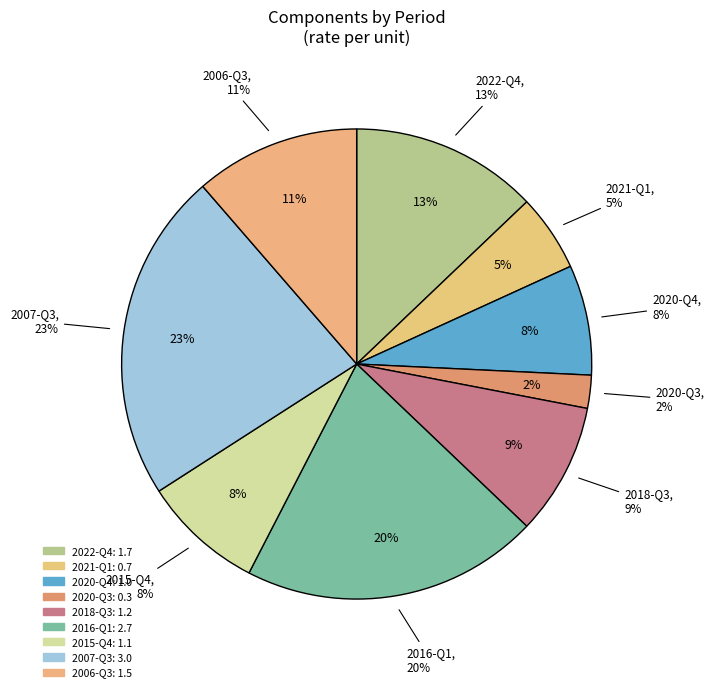

Which has a higher value, 9 or 13?

13